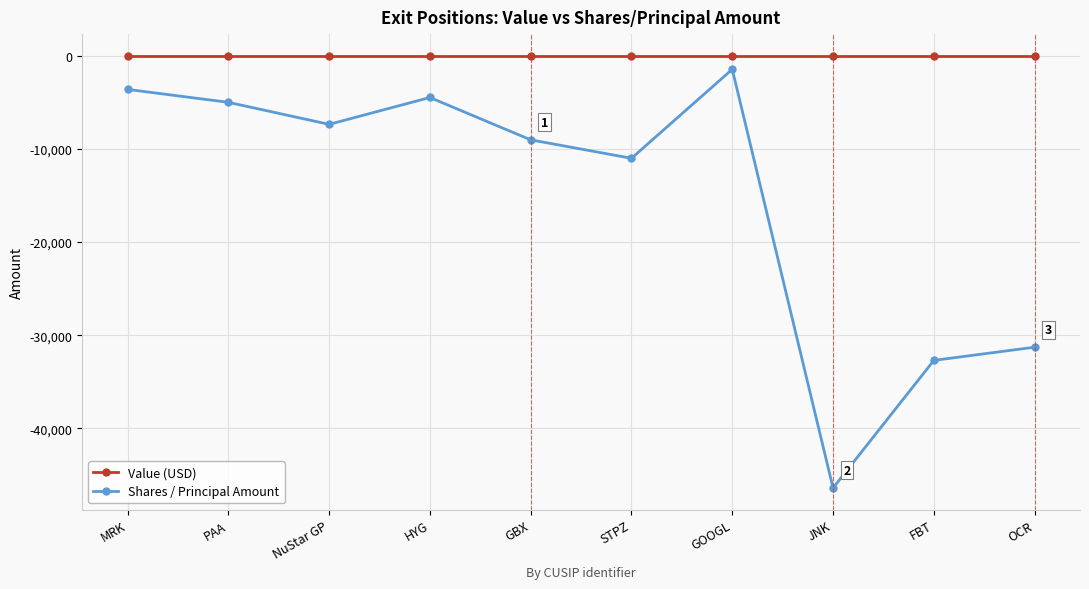

Is this an area chart (filled region under the line)?

No